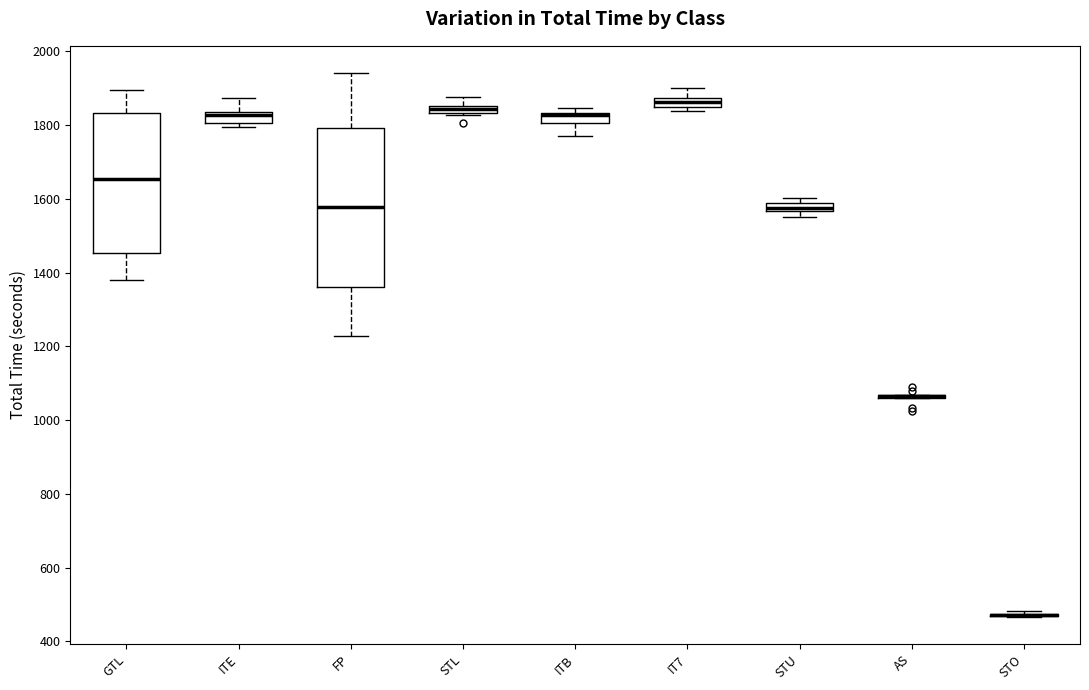

Which box is the tallest, from its lower edge to its upper edge?

FP